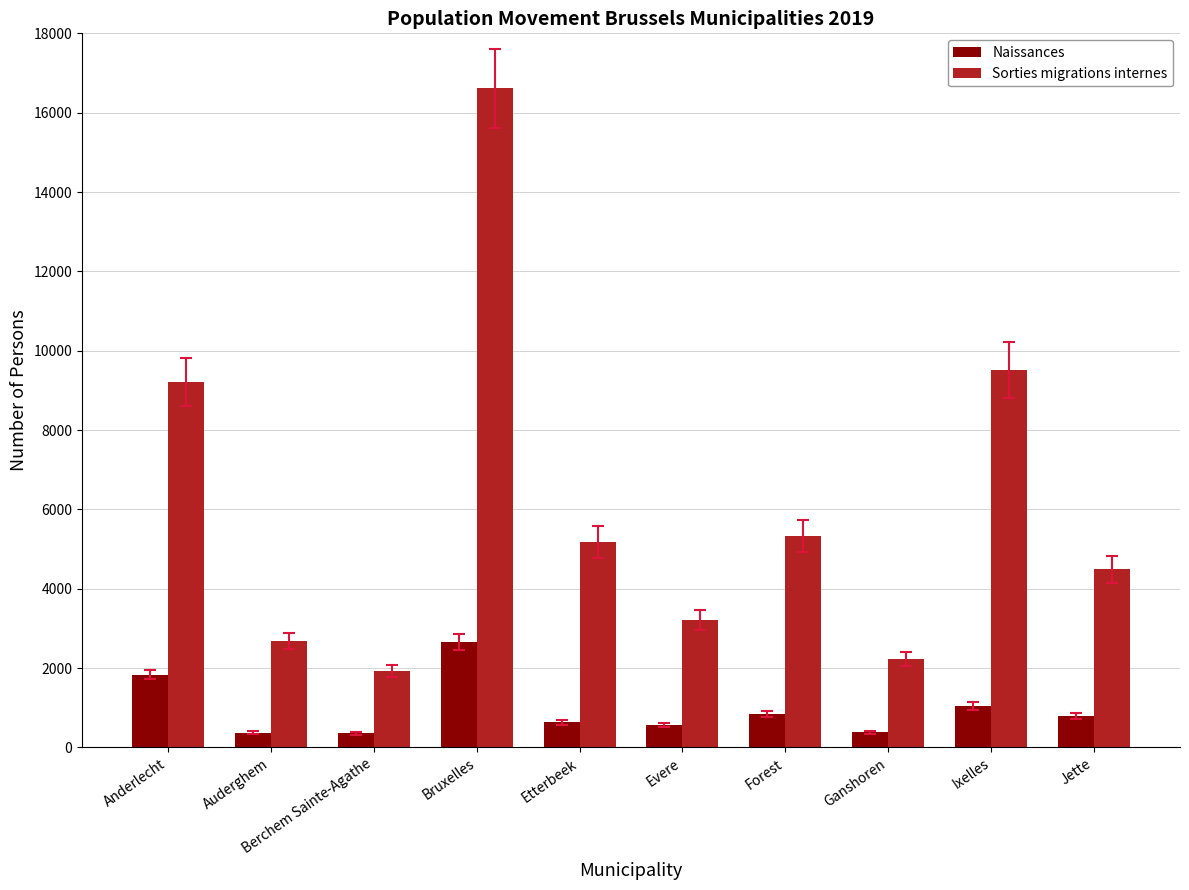

True or false: Naissances has a value of 2665 at Bruxelles.

True